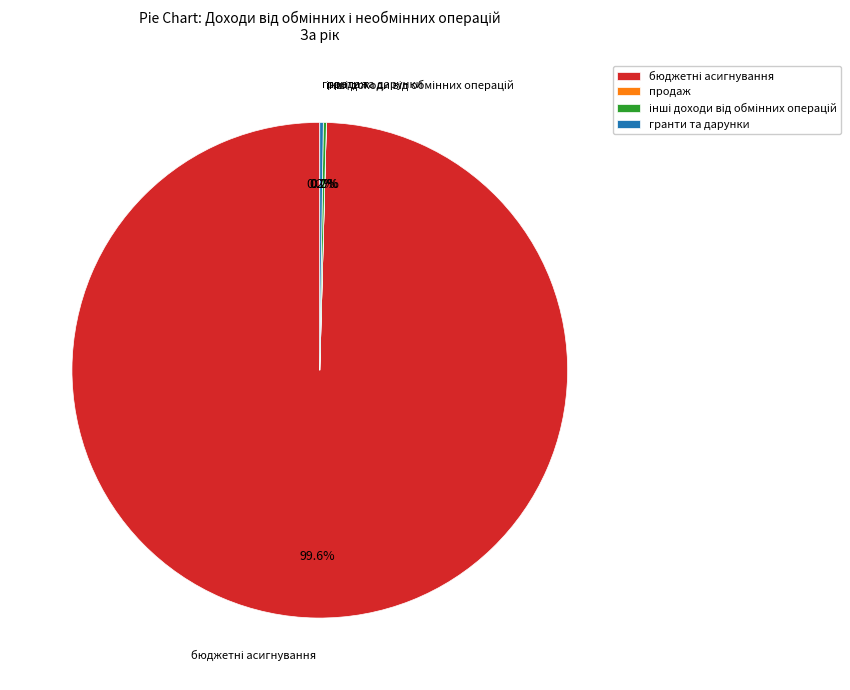

Does any single category account for the majority?

Yes